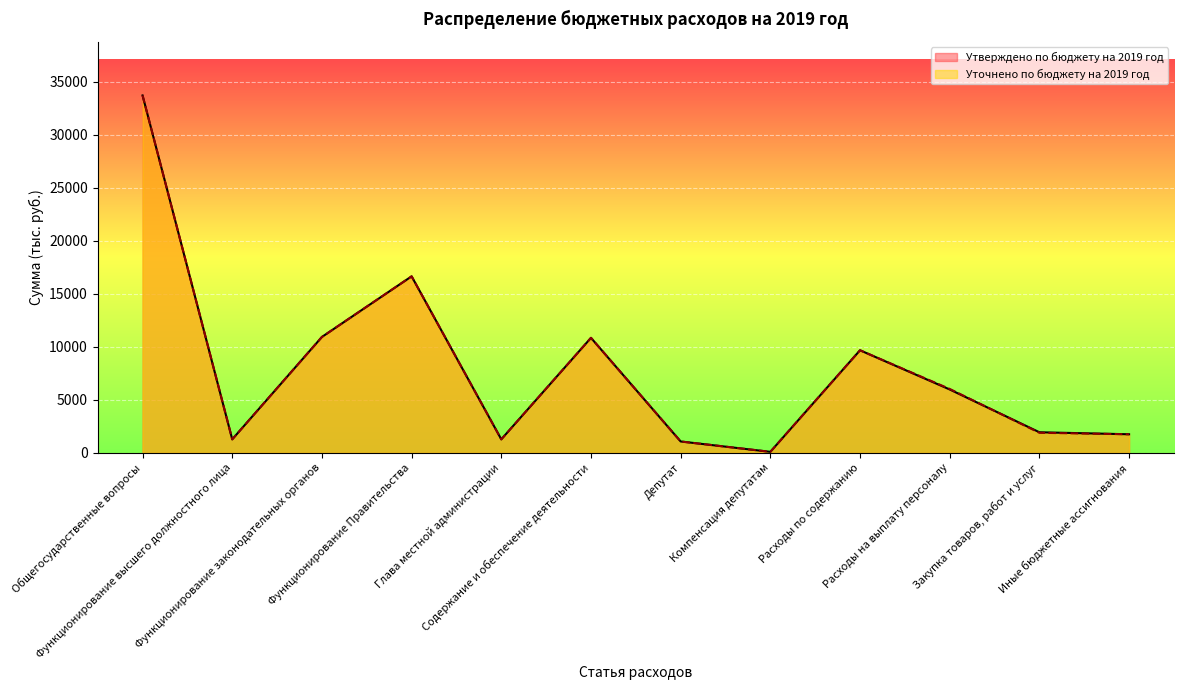

What is the difference between the second highest and minimum values in the Утверждено по бюджету на 2019 год series?

16553.1